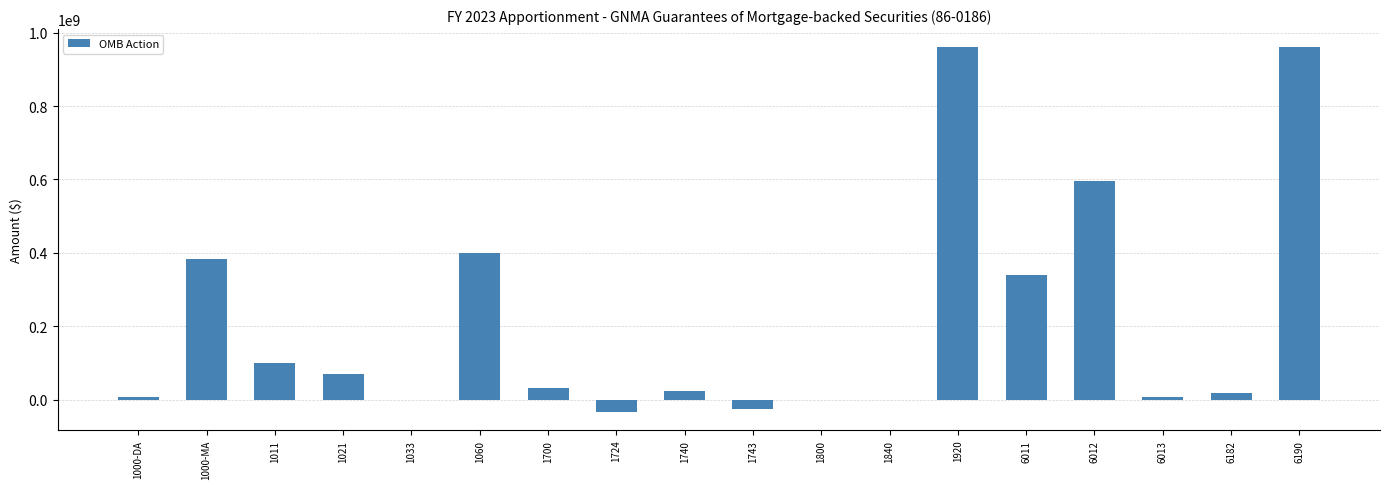

Count the number of categories in the chart.

18